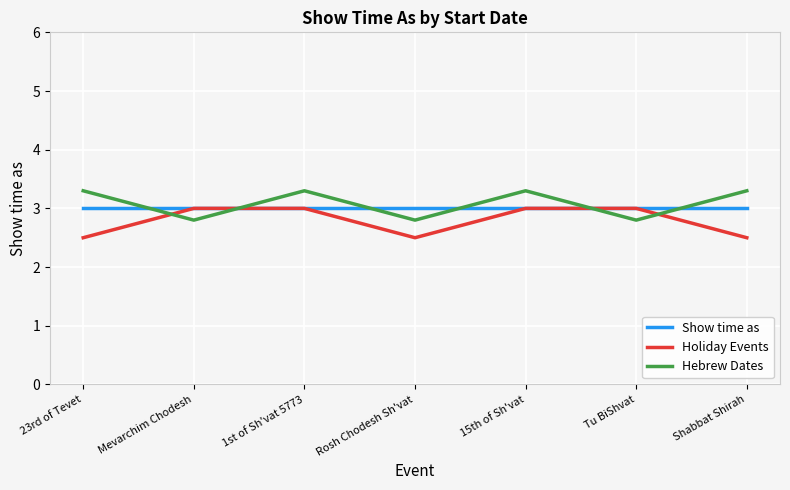

What is the difference between the second highest and second lowest values in the Hebrew Dates series?

0.5